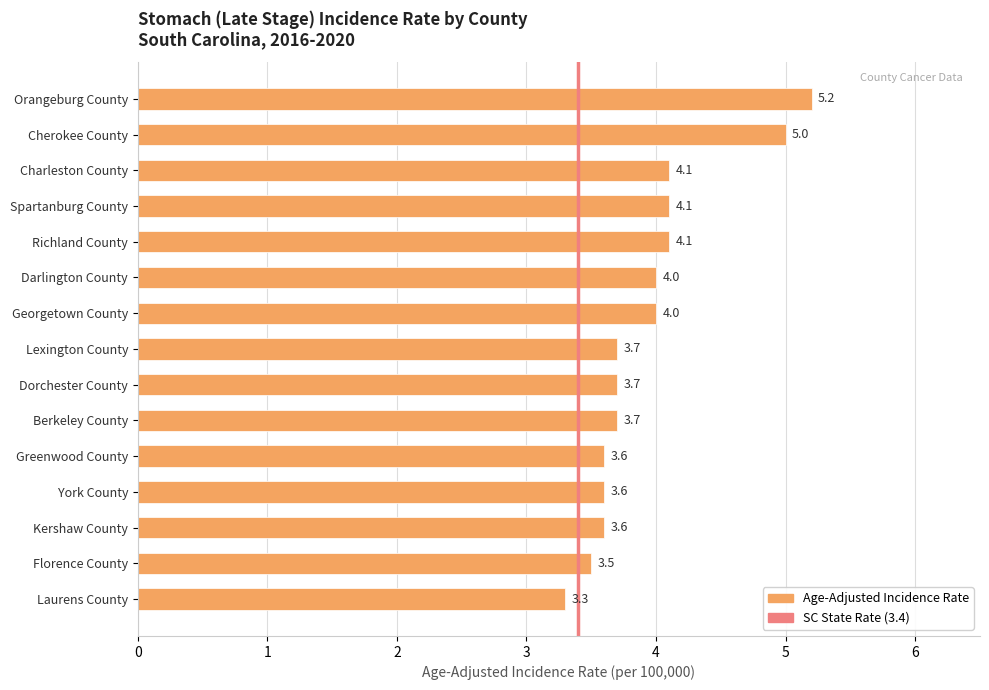

Reading bottom to top, extract all data points from this chart.

Laurens County=3.3	Florence County=3.5	Kershaw County=3.6	York County=3.6	Greenwood County=3.6	Berkeley County=3.7	Dorchester County=3.7	Lexington County=3.7	Georgetown County=4.0	Darlington County=4.0	Richland County=4.1	Spartanburg County=4.1	Charleston County=4.1	Cherokee County=5.0	Orangeburg County=5.2